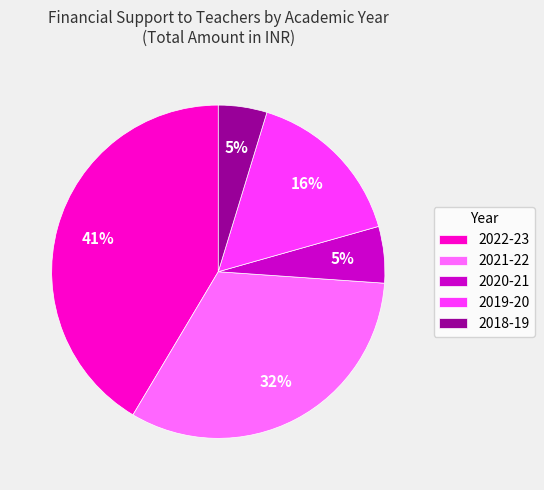

Which category has the biggest portion of the pie?

2022-23